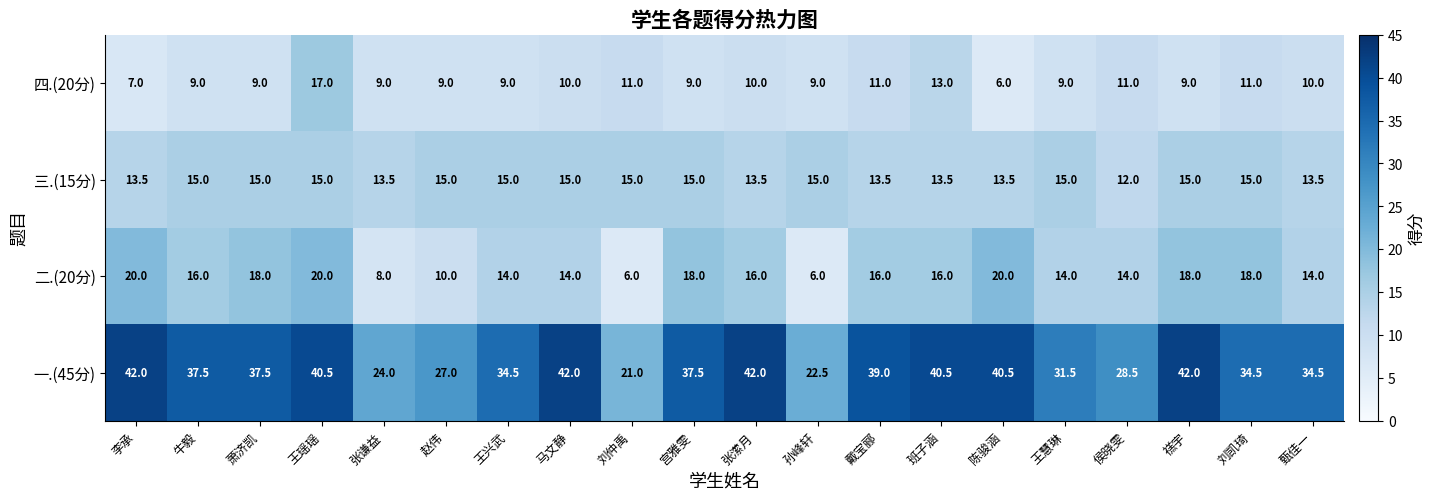

What is the difference between the highest and lowest values at 萧济凯?

28.5